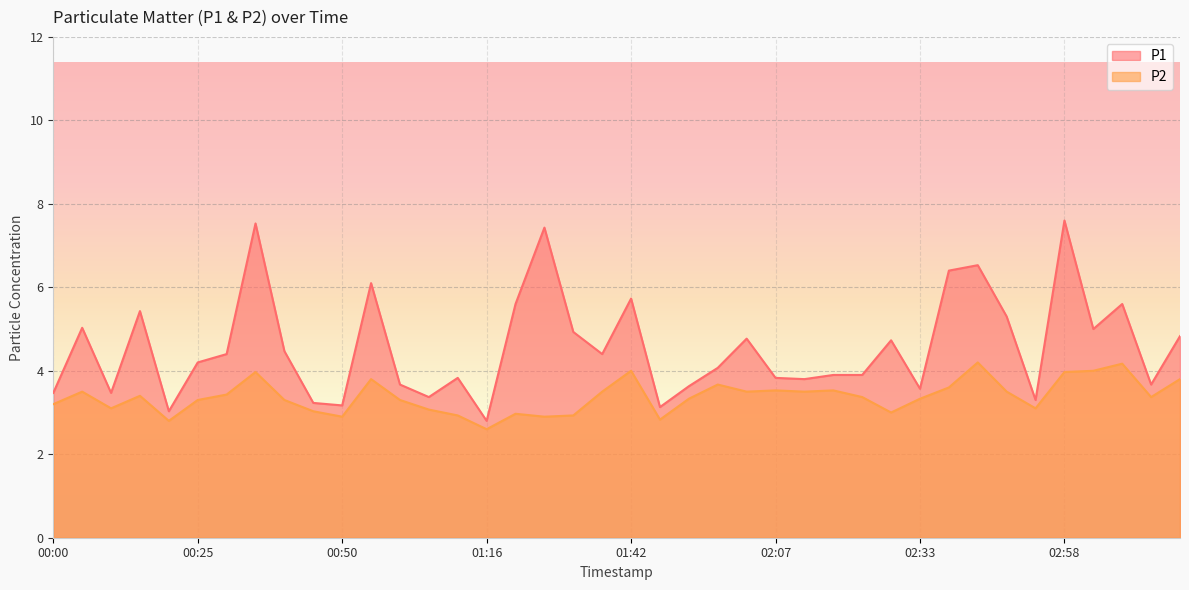

Is it true that P1 equals 0.8 at 02:17?

False